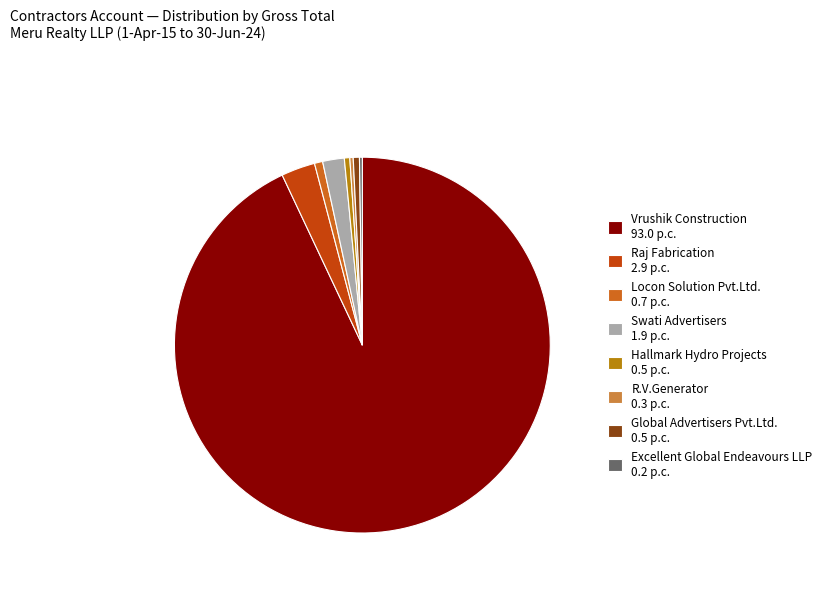

Do Locon Solution Pvt.Ltd. and Global Advertisers Pvt.Ltd. together represent more than half of the pie?

No